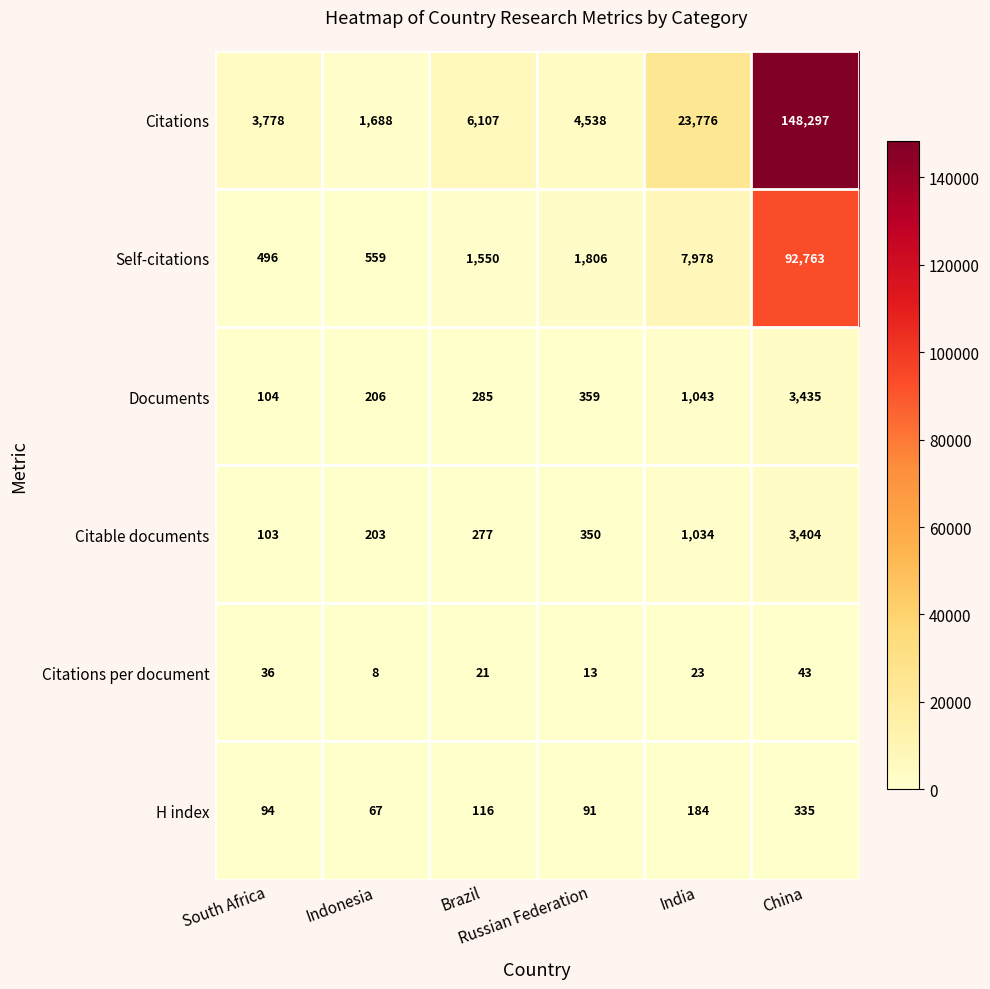

At Indonesia, list the series in order from largest to smallest.

Citations, Self-citations, Documents, Citable documents, H index, Citations per document